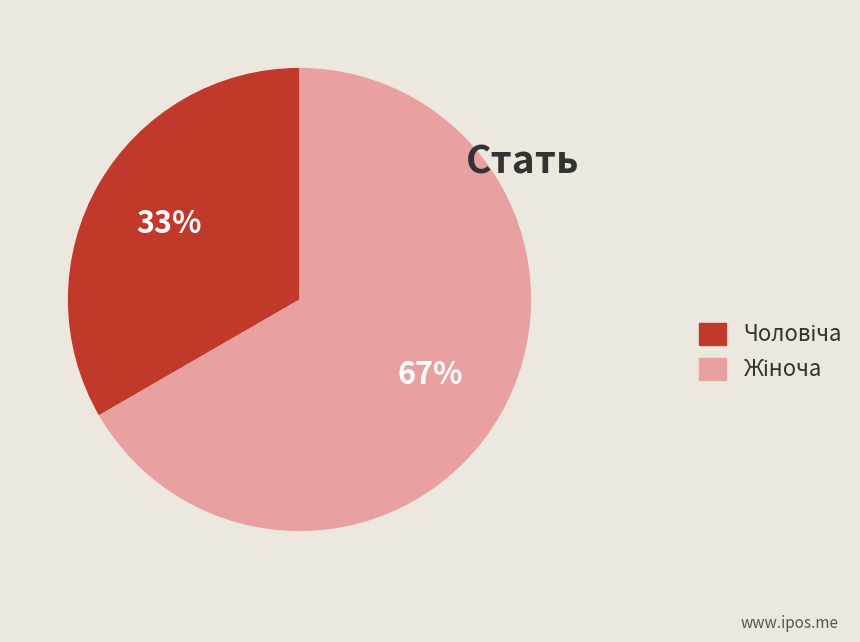

To the nearest percent, what is the average slice percentage?

50%